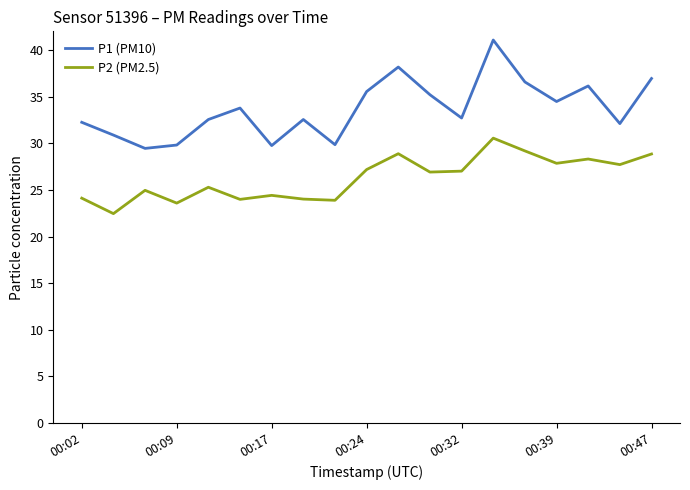

What is the lowest value of the P2 (PM2.5) series?

22.5